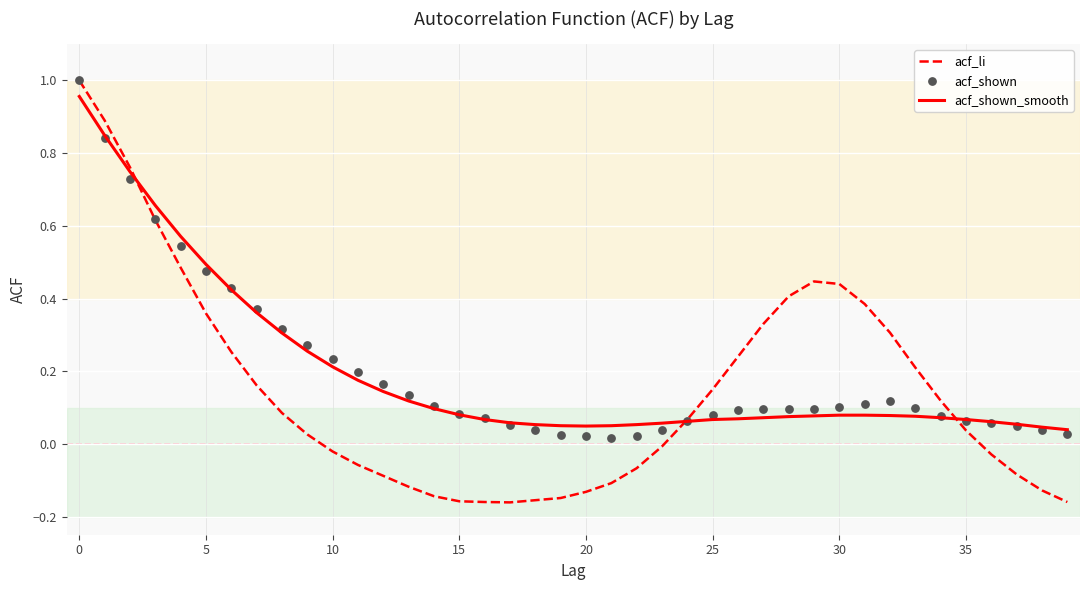

What is the total value across all series at 12?

0.2